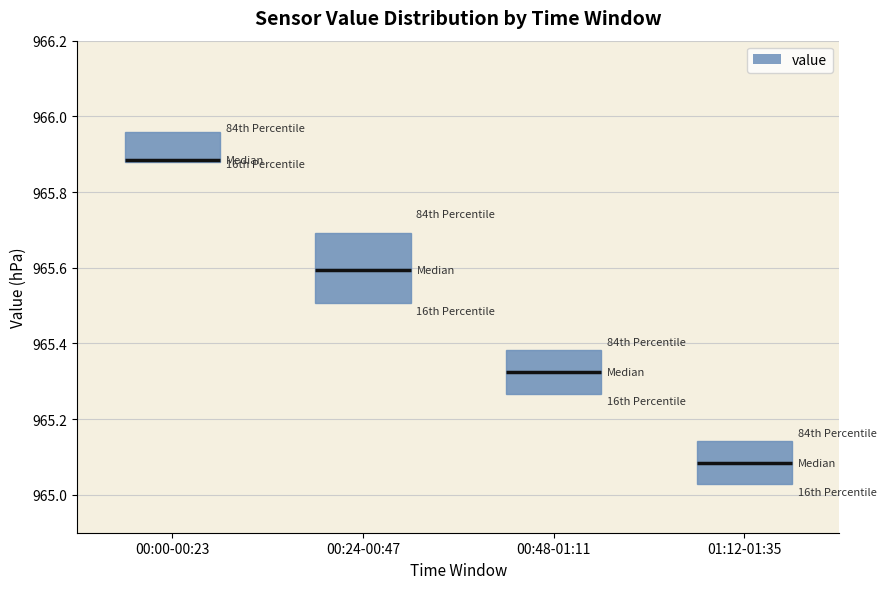

Reading left to right, transcribe this box plot: for each box, give where its median line is, the range the box spans, and where its two whiskers end, as read against the y-axis. The values are not printed on the chart, so give them approximately, as read against the axis.

00:00-00:23: median 965.88 (drawn on the box's lower edge), box 965.88 to 965.96, whiskers 965.88 to 965.96
00:24-00:47: median 965.60, box 965.50 to 965.70, whiskers 965.50 to 965.70
00:48-01:11: median 965.32, box 965.26 to 965.38, whiskers 965.26 to 965.38
01:12-01:35: median 965.08, box 965.02 to 965.14, whiskers 965.02 to 965.14